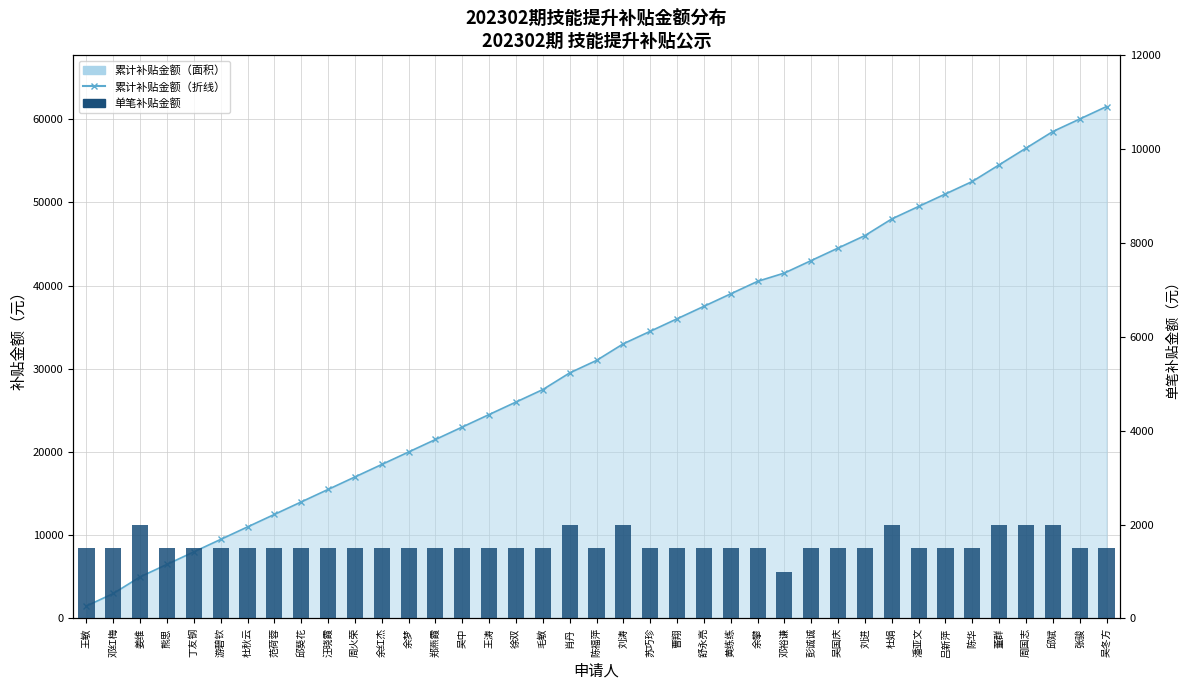

What is the highest value of the 累计补贴金额 series?

61500